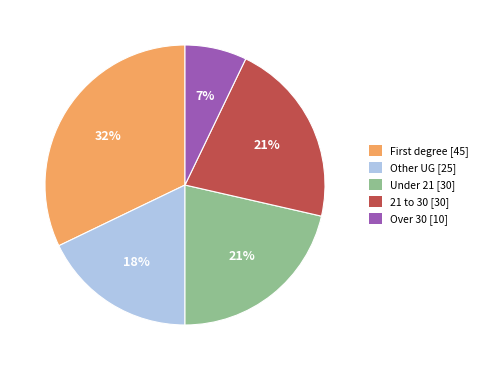

Is there any slice that represents more than half of the pie?

No